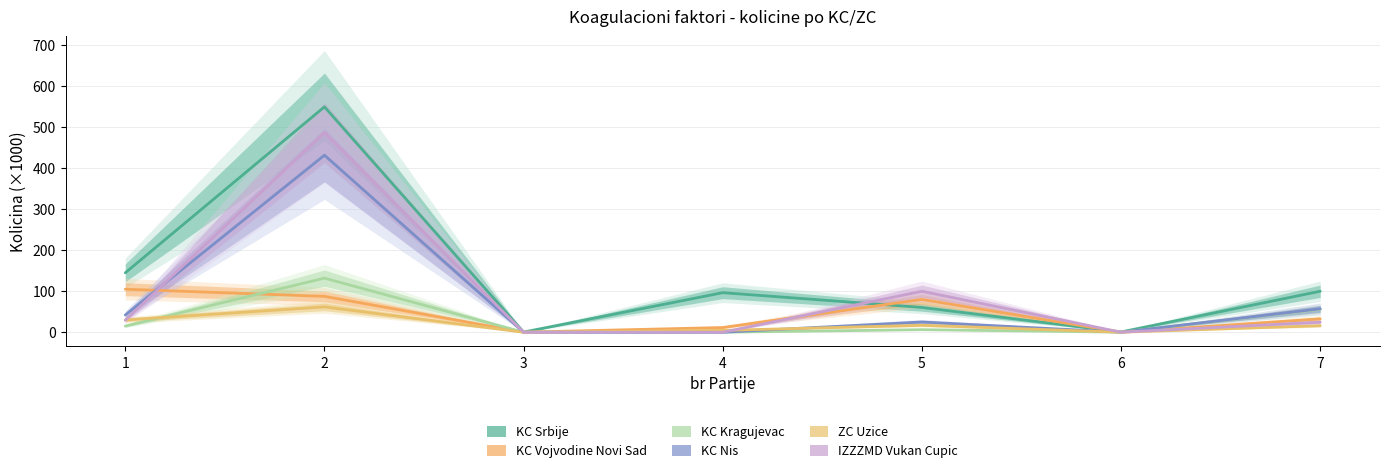

In KC Srbije, how many points are higher than both neighbors (excluding endpoints)?

2